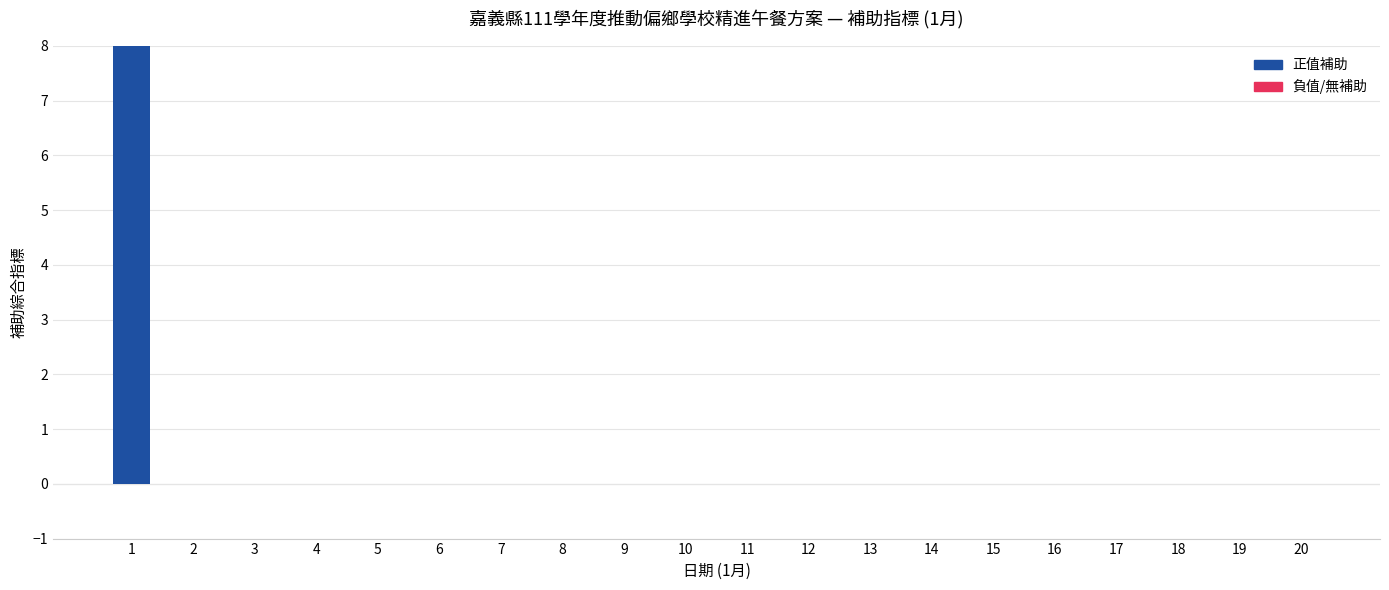

Does the chart contain stacked bars?

No